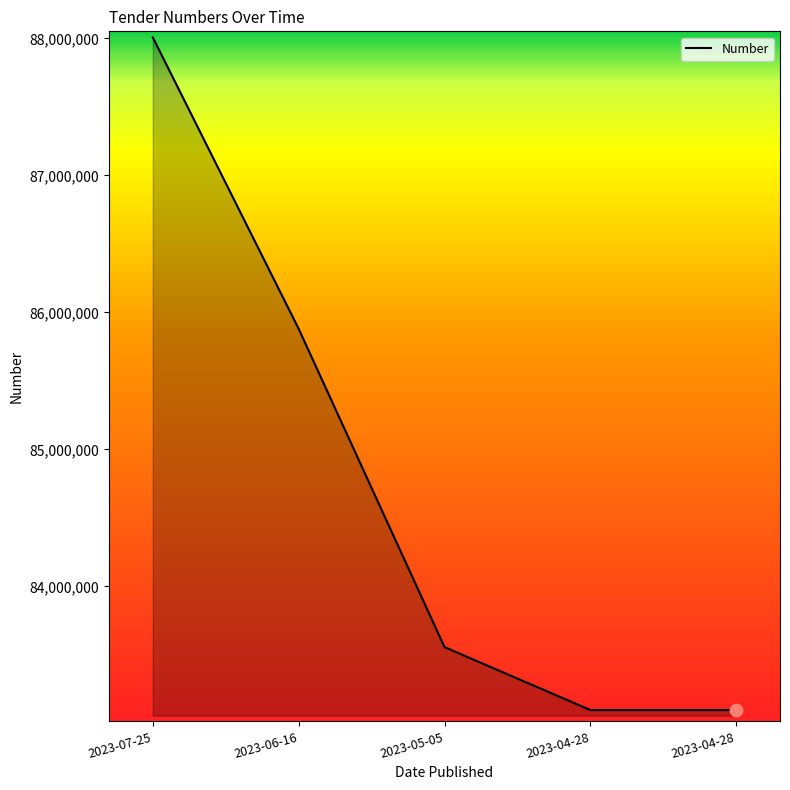

What is the change in value from 2023-05-05 to 2023-04-28?

-459059